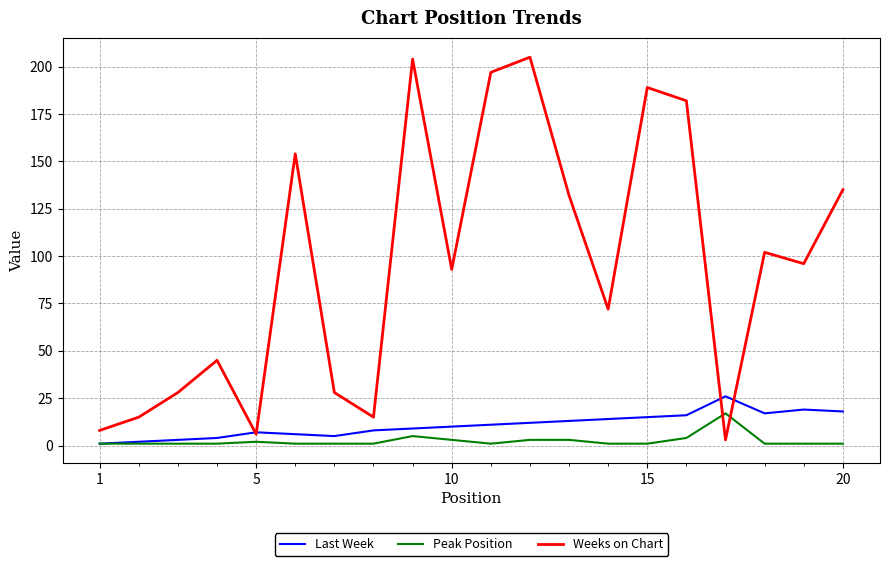

Which series has the largest total across all categories?

Weeks on Chart